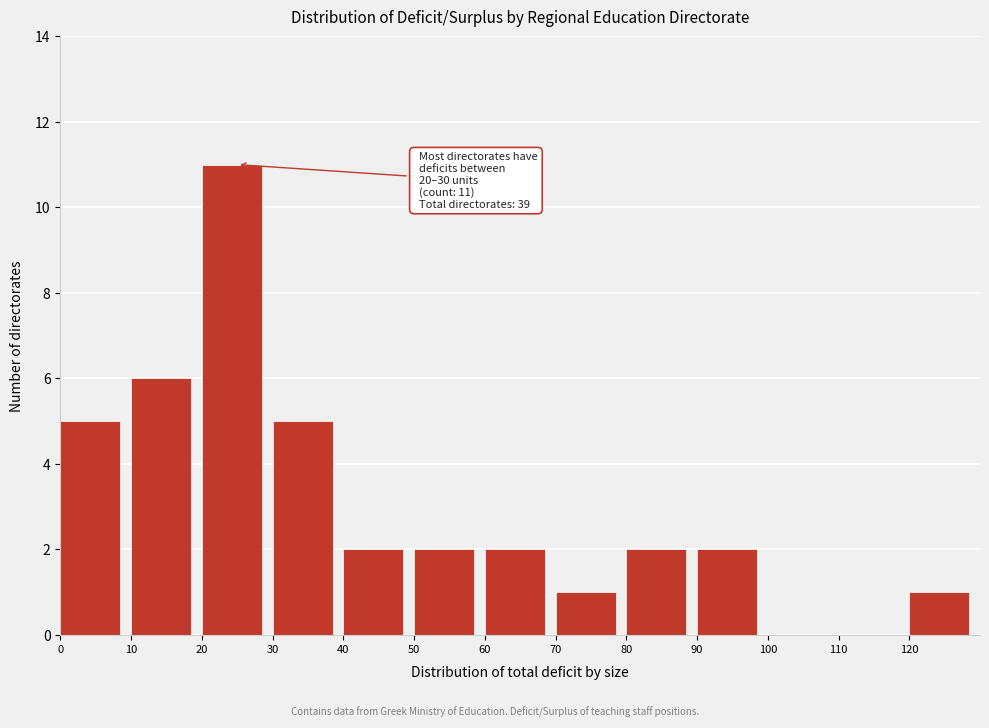

Which range on the x-axis has the tallest bar?

20 to 30